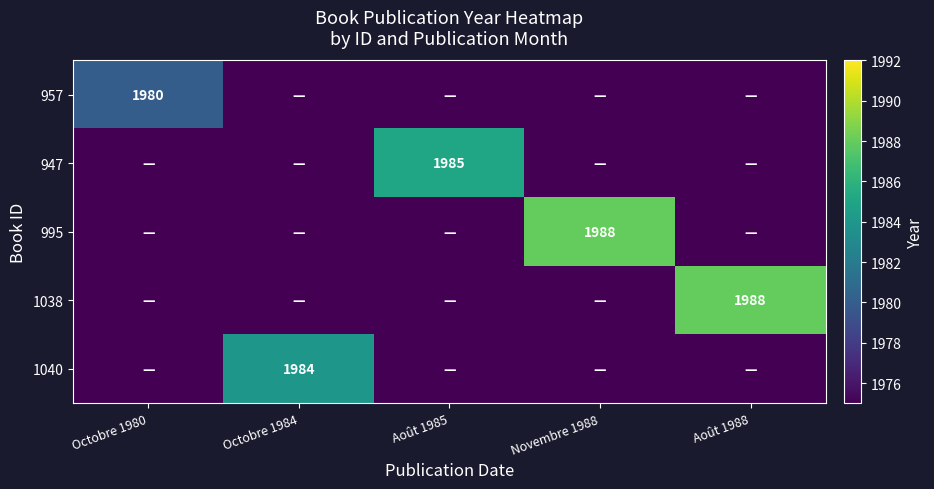

Is it true that 1040 equals 1984 at Octobre 1984?

True